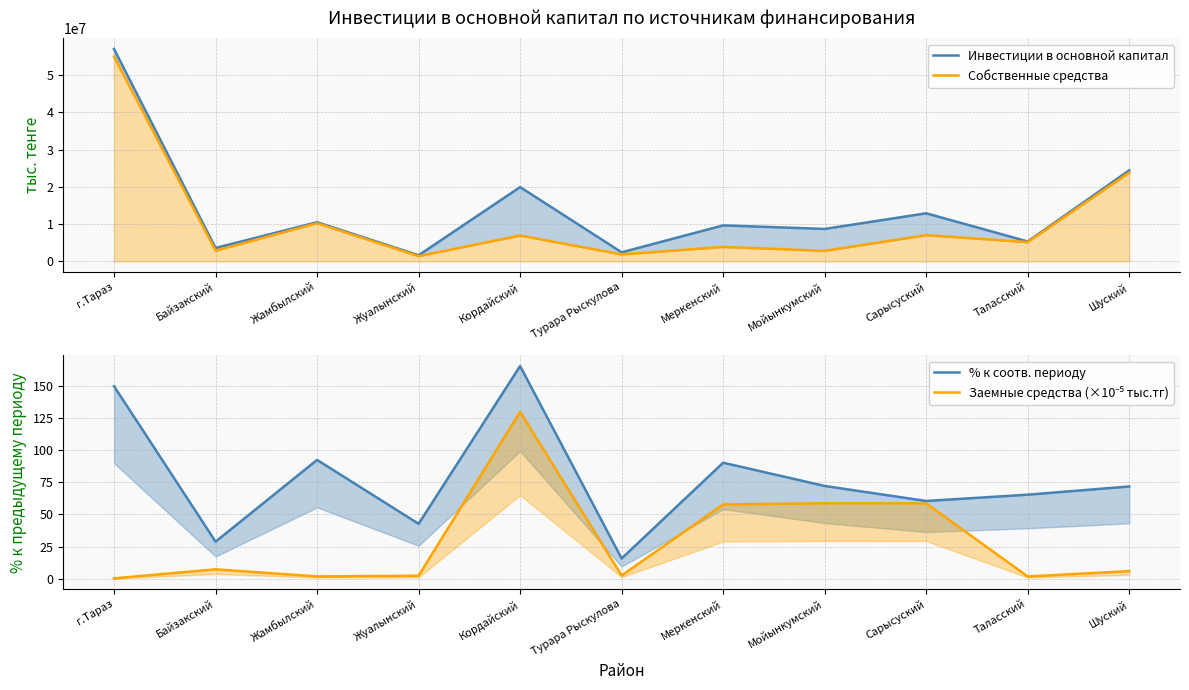

At Турара Рыскулова, list the series in order from smallest to largest.

Заемные средства (×10⁻⁵ тыс.тг), % к соотв. периоду, Собственные средства, Инвестиции в основной капитал